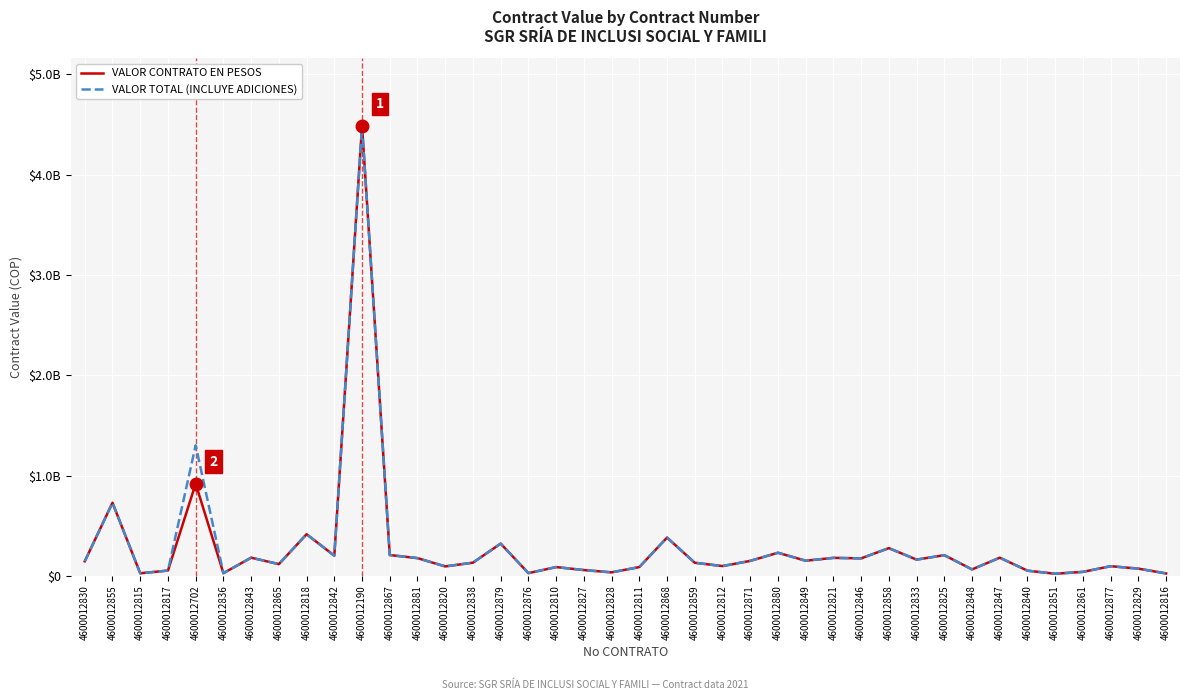

Where is the first local maximum for VALOR TOTAL (INCLUYE ADICIONES)?

4600012855